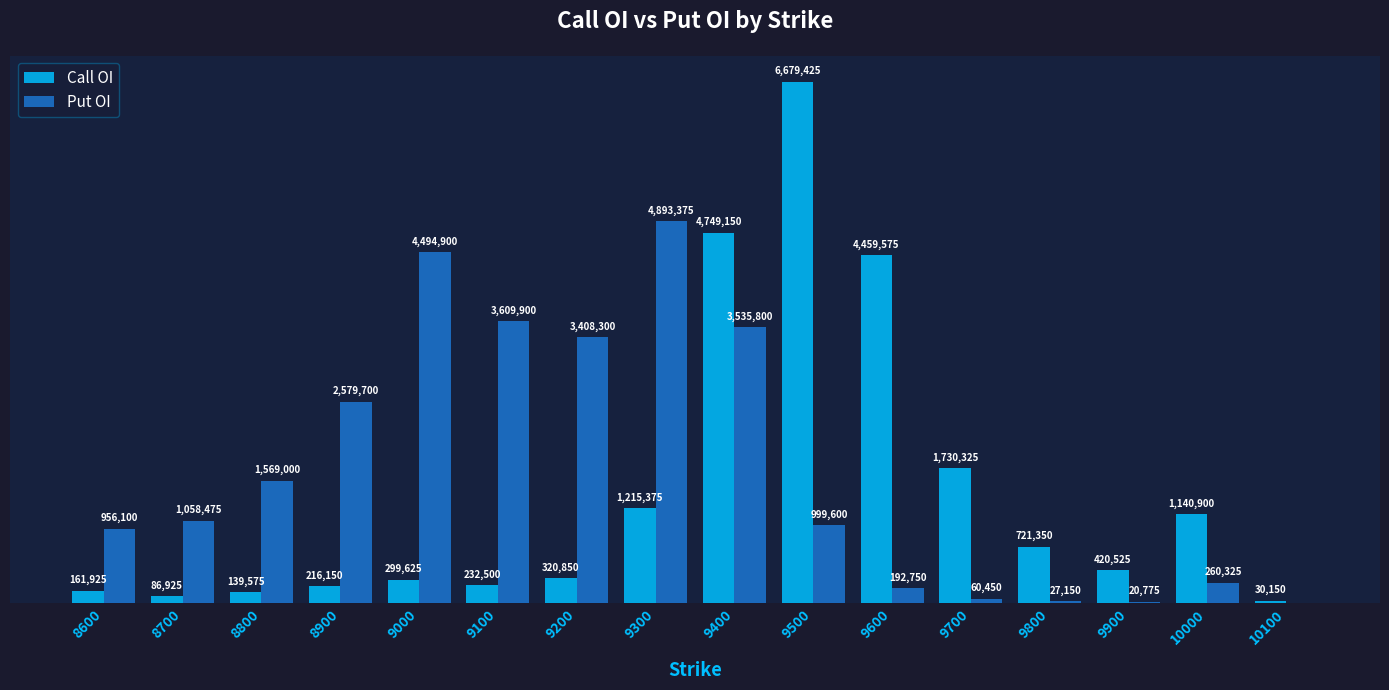

Is the value of Put OI at 9000 greater than the value of Call OI at 9100?

Yes